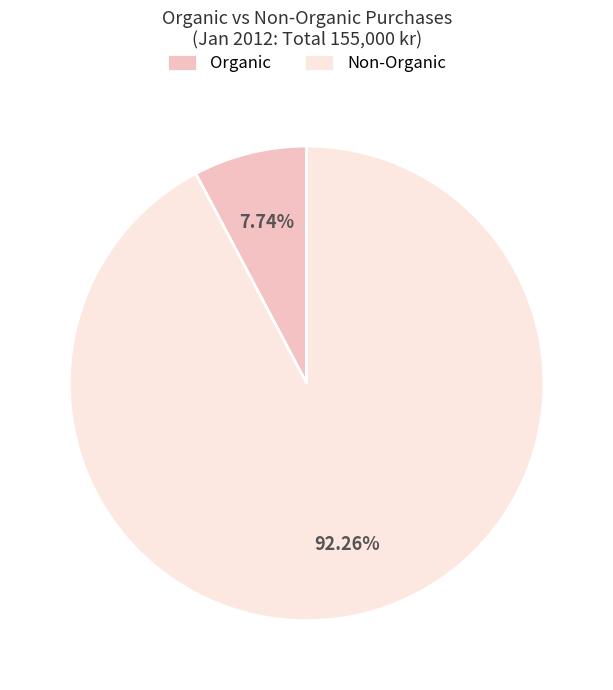

Which category has the biggest portion of the pie?

Non-Organic